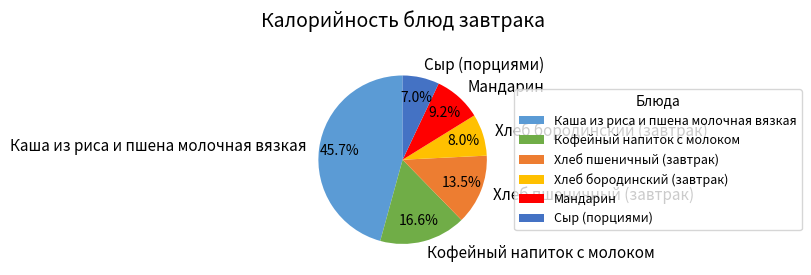

To the nearest percent, what is the combined percentage of Хлеб бородинский (завтрак) and Кофейный напиток с молоком?

25%